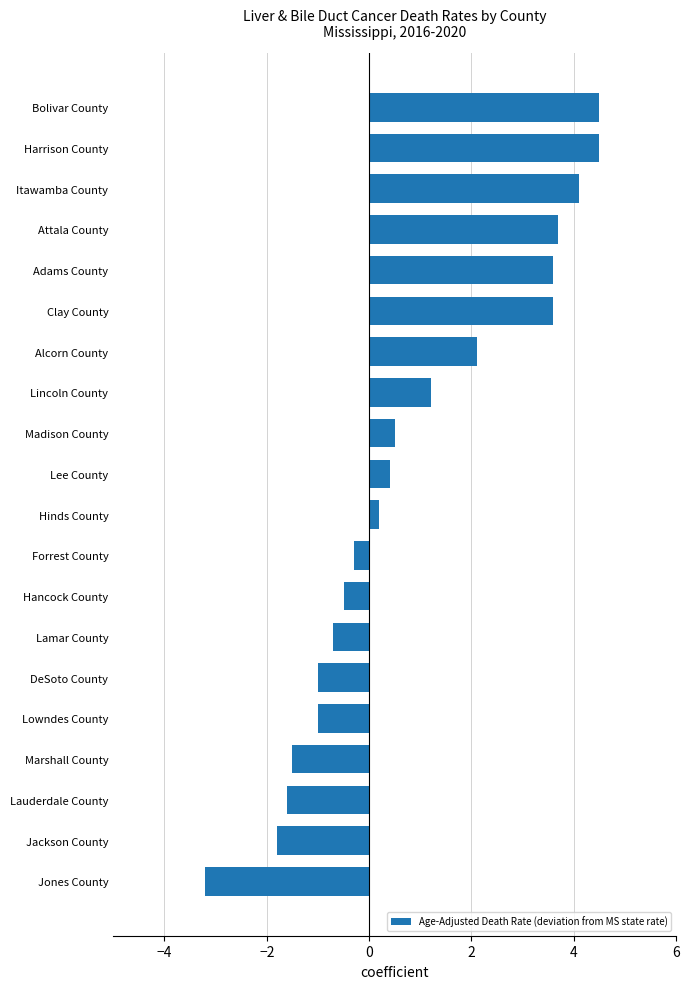

What is the difference between the maximum and minimum values?

7.7